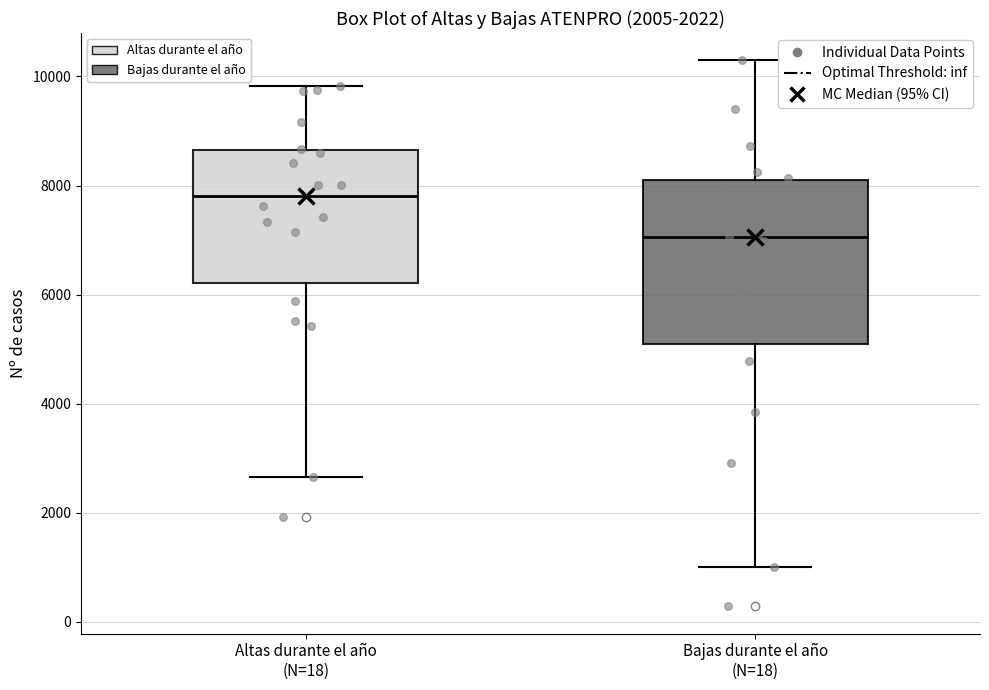

Which box's median line is the highest?

Altas durante el año (N=18)